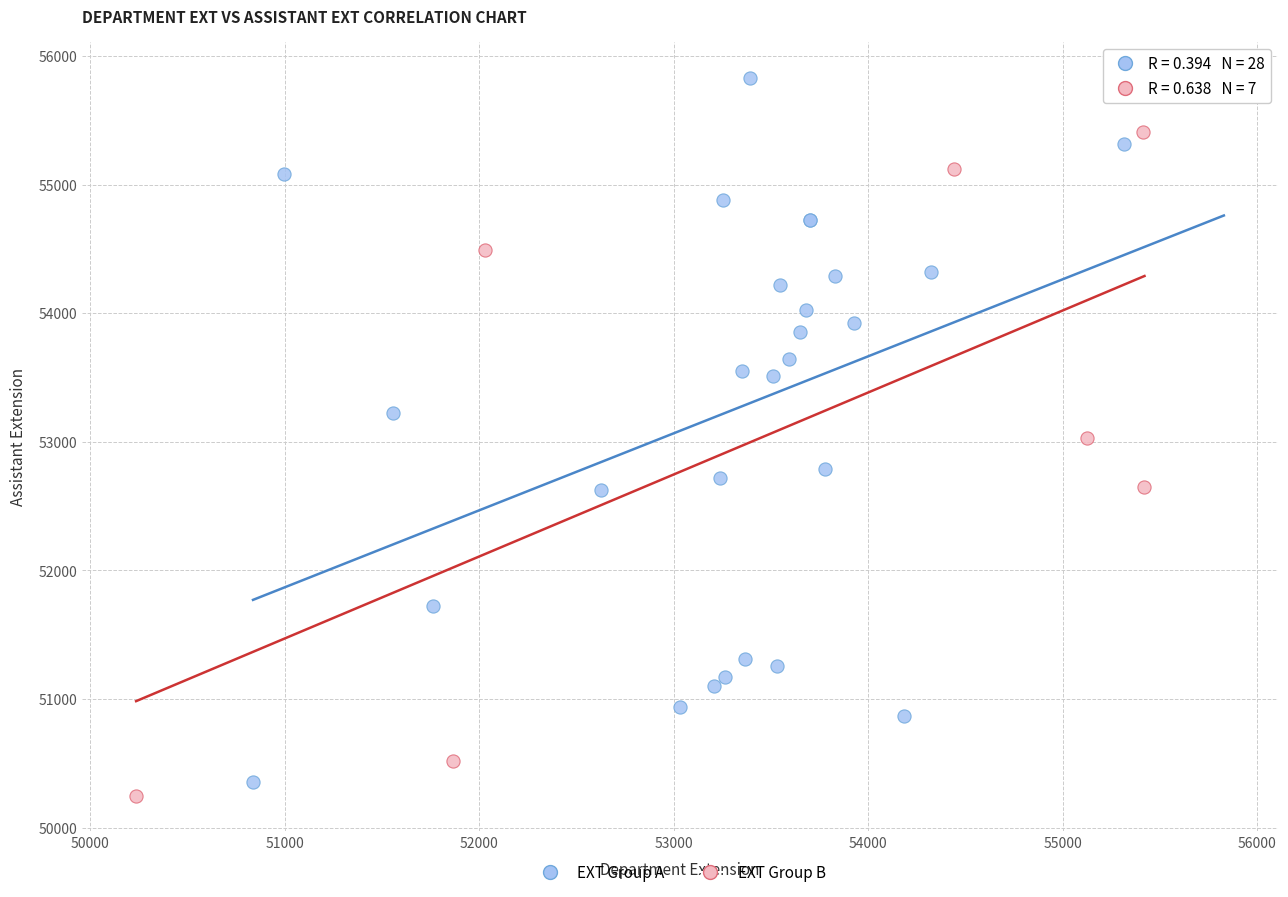

Which series has the largest Y range (max minus min)?

EXT Group A